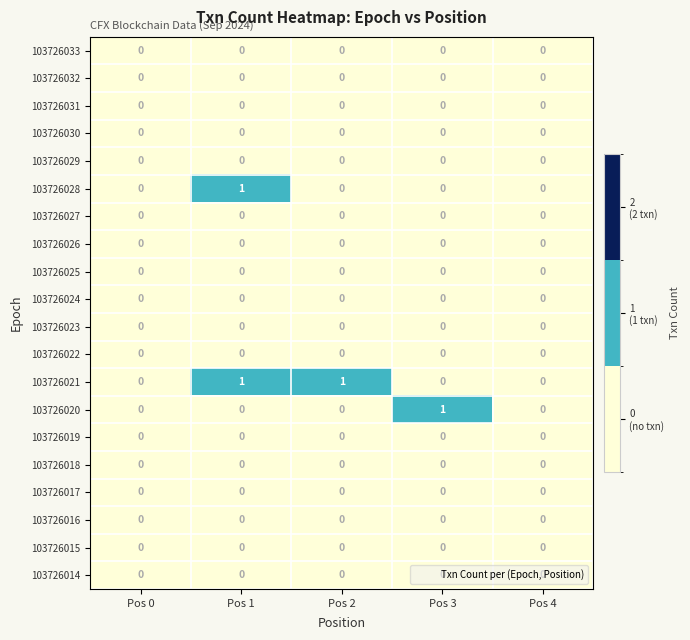

Count the 103726028 values in the range 0 to 1.

5